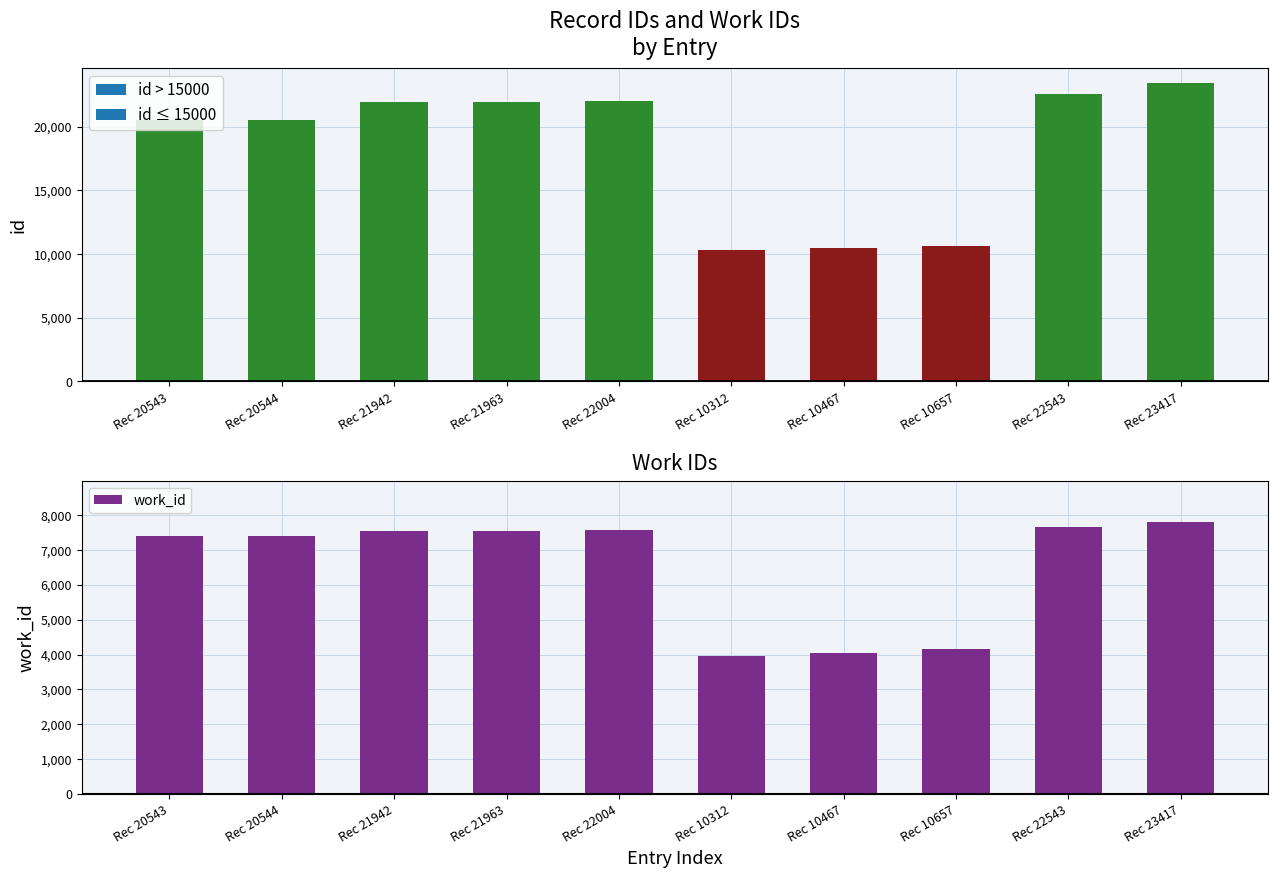

Are the bars horizontal?

No